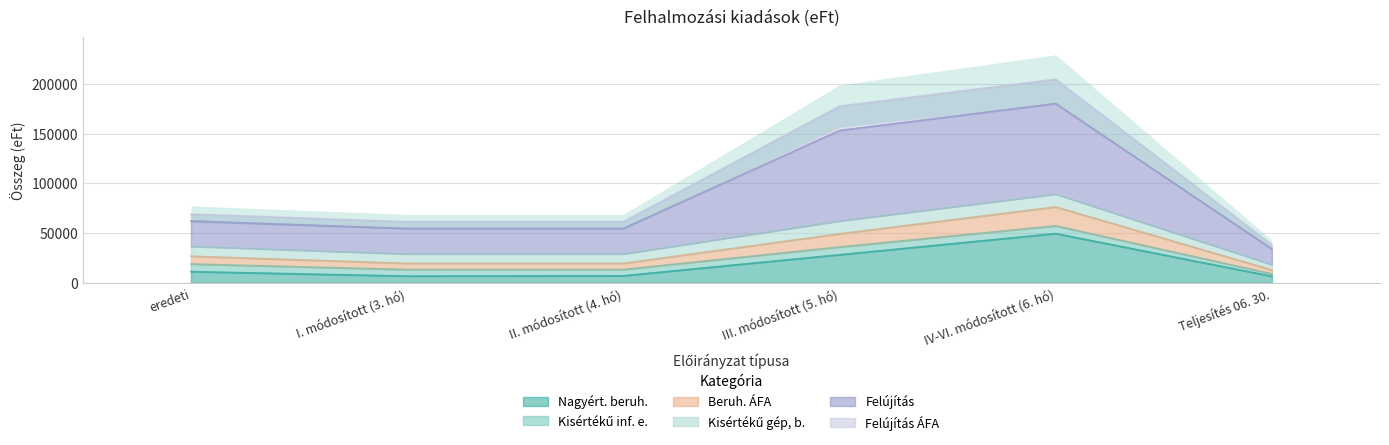

What is the lowest value of the Nagyért. beruh. series?

6537